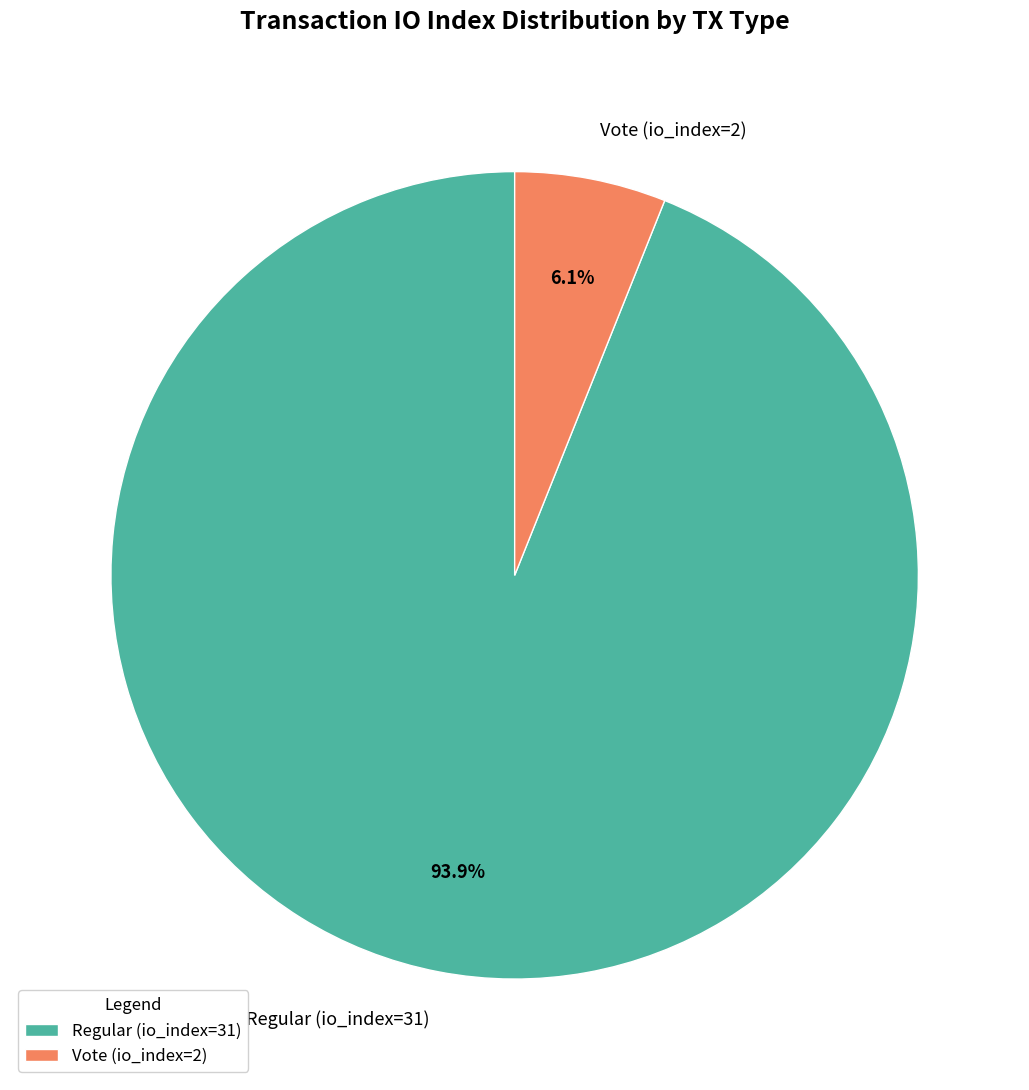

Rank the categories by value from lowest to highest.

Vote (io_index=2), Regular (io_index=31)